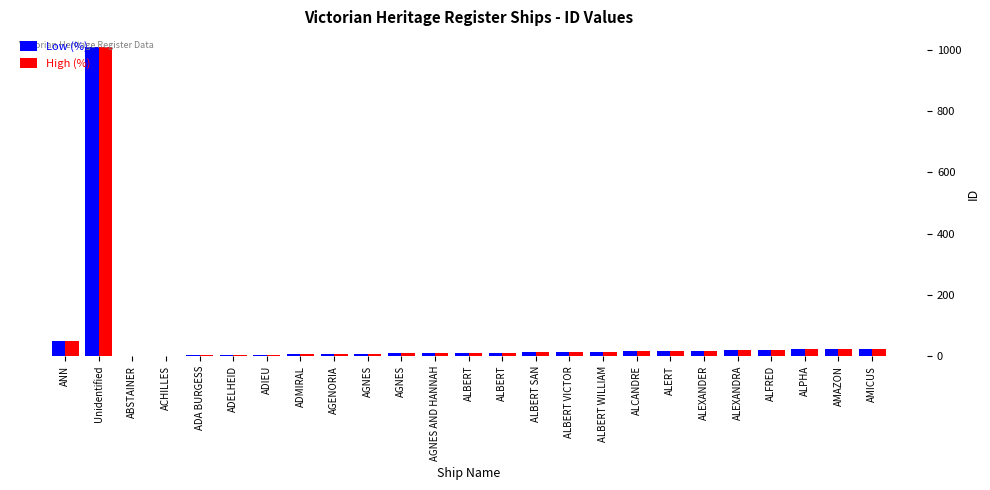

Which series has the largest total across all categories?

Low (%)